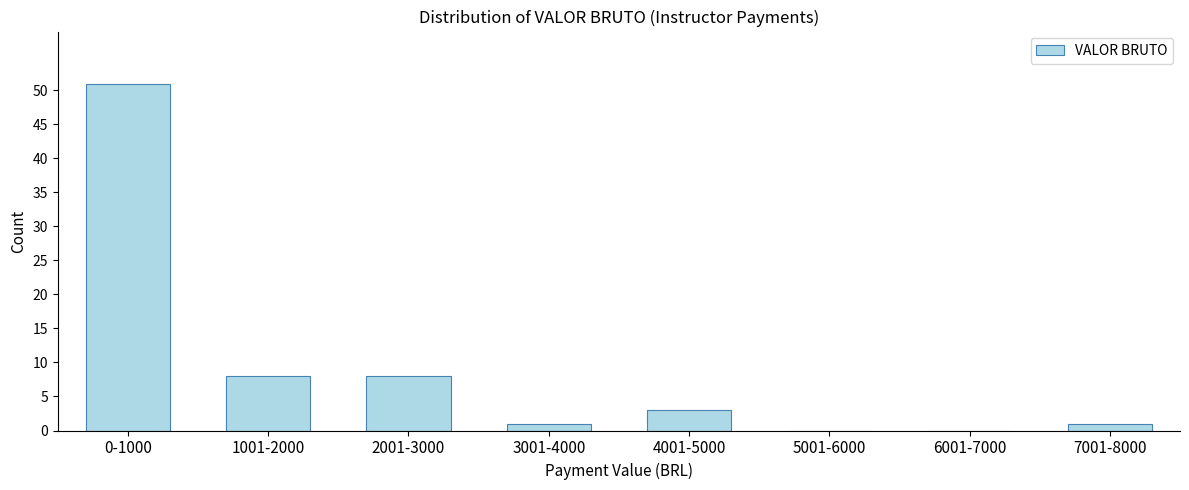

Reading left to right, what are all the values shown in this chart?

0-1000=51	1001-2000=8	2001-3000=8	3001-4000=1	4001-5000=3	5001-6000=0	6001-7000=0	7001-8000=1